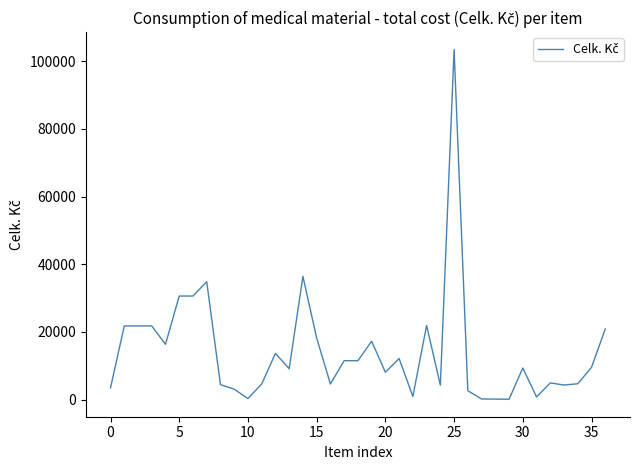

What is the maximum value shown in the chart?

103455.0